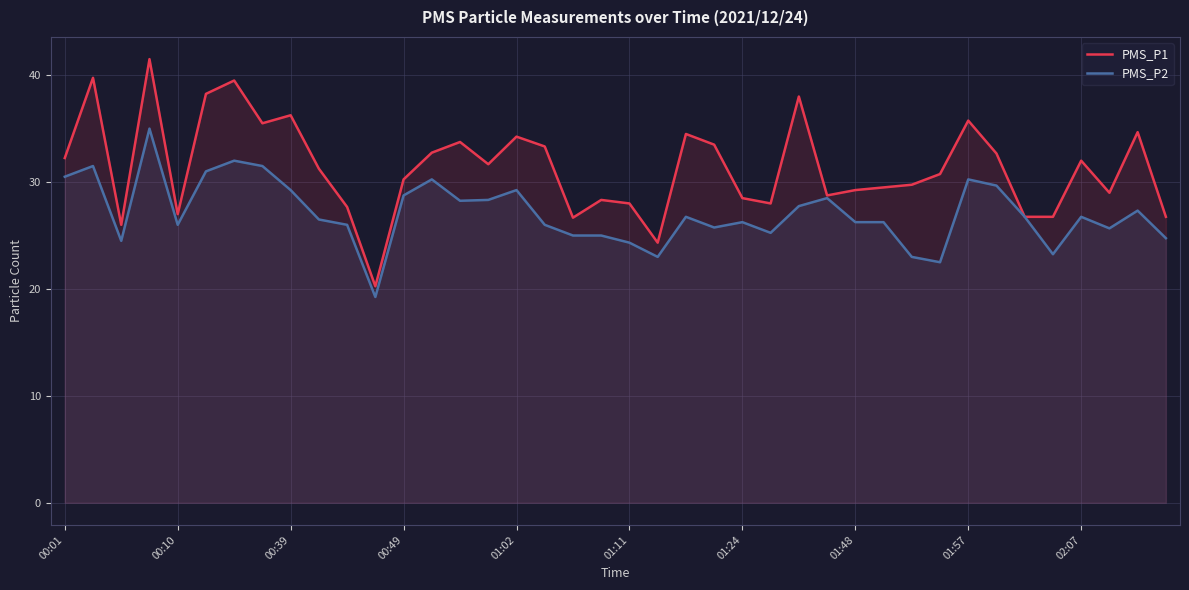

What is the total value across all series at 01:57?

66.0